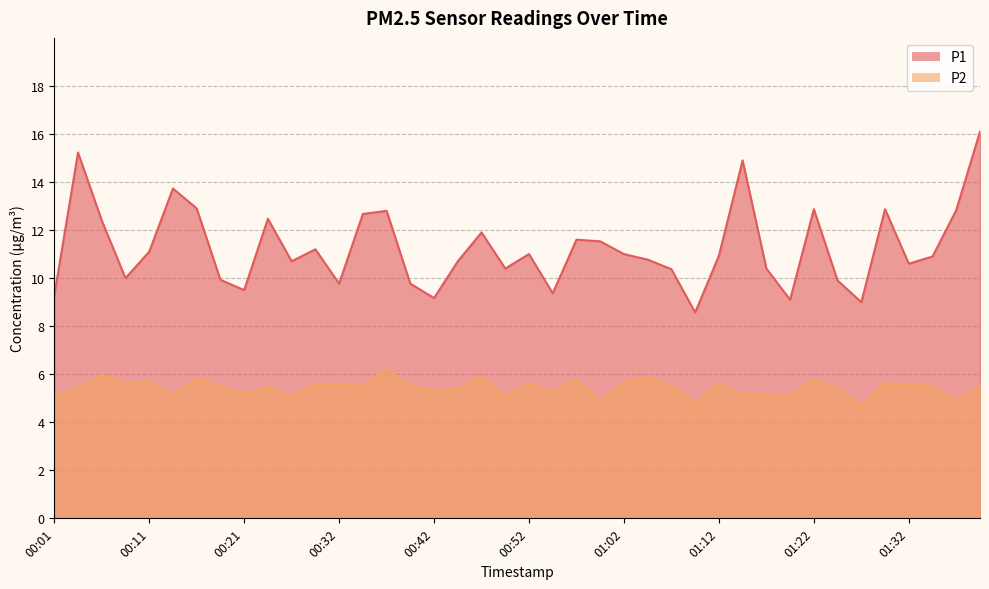

True or false: P1 has more than 2 interior local peaks.

True